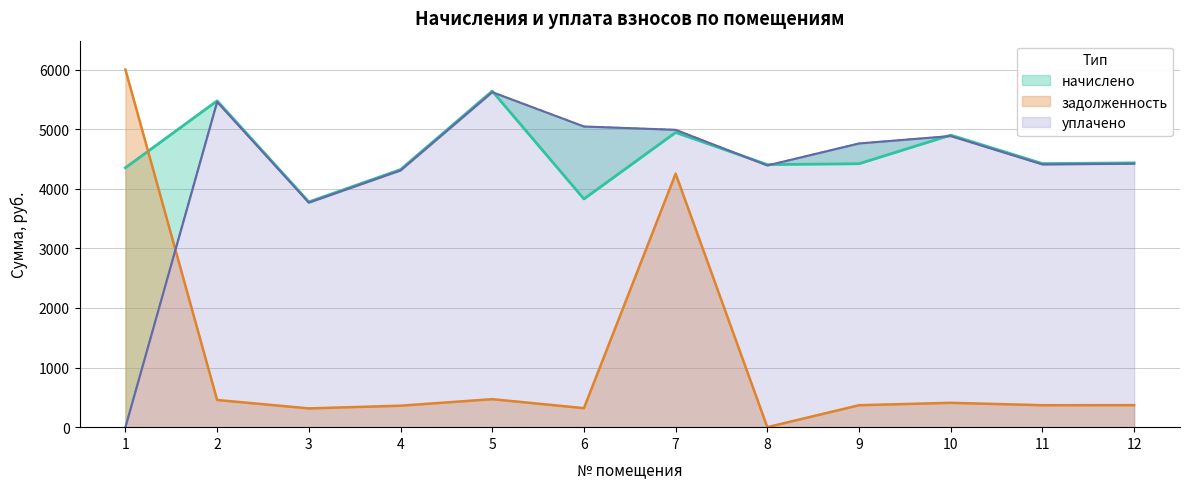

True or false: начислено has a value of 7912.5 at 10.

False